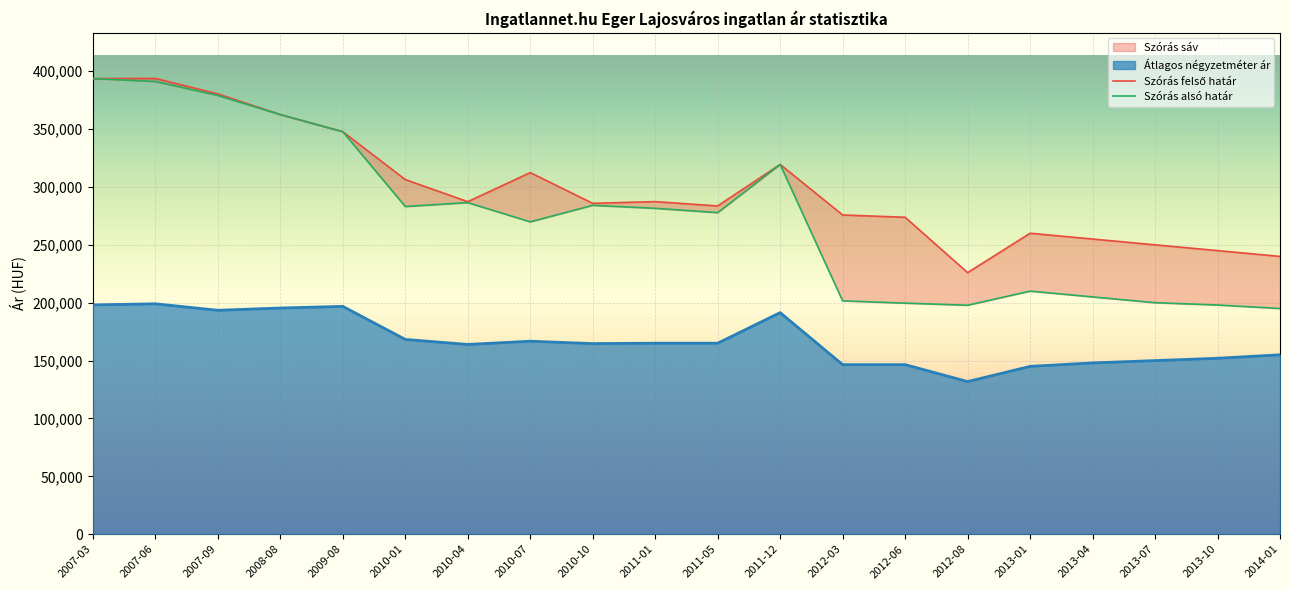

Does the chart display data point markers on the line(s)?

No